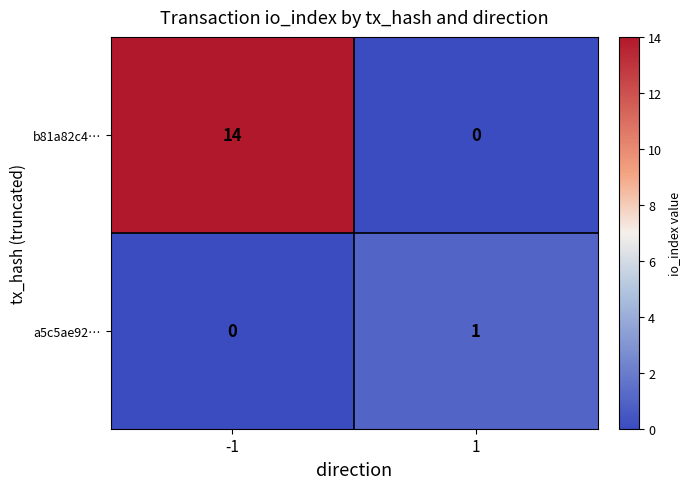

Reading left to right, what are all the values shown in this chart?

b81a82c4…: -1=14	1=0
a5c5ae92…: -1=0	1=1